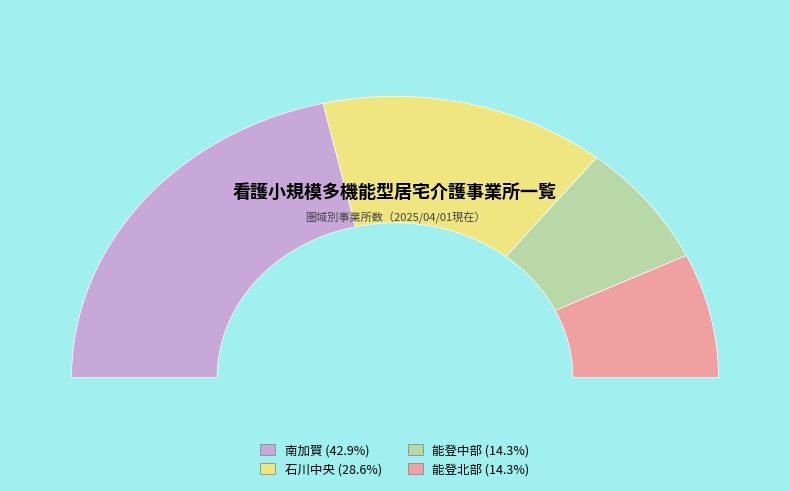

True or false: 能登中部 accounts for 6% of the total.

False